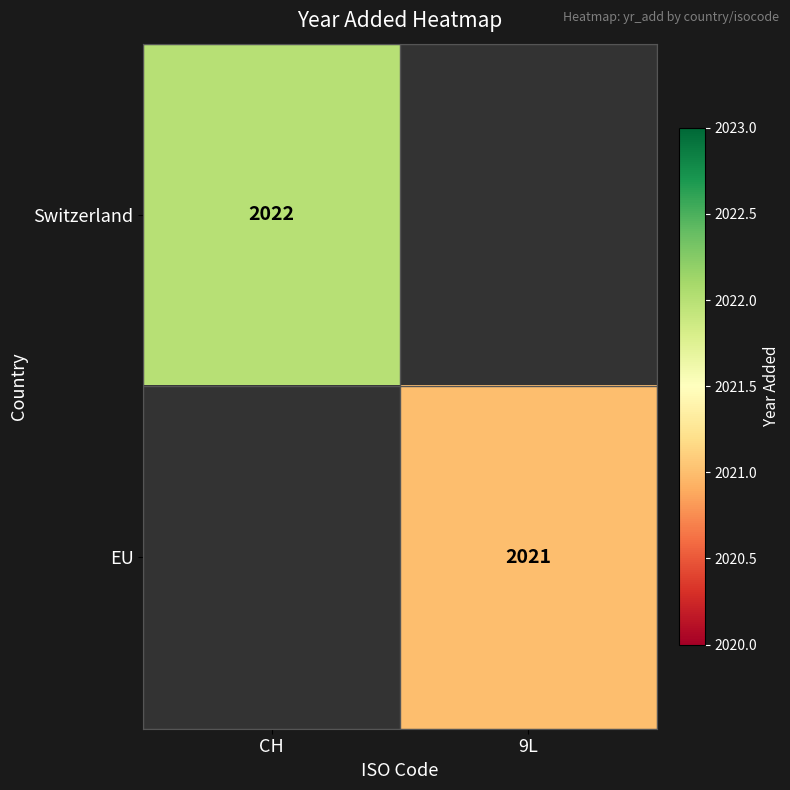

True or false: Switzerland has a value of 2022 at CH.

True